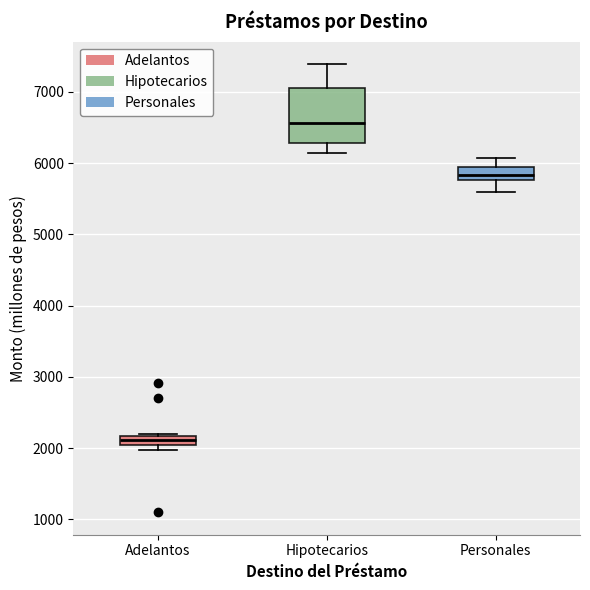

Comparing the boxes themselves (not the whiskers), which one is the tallest?

Hipotecarios